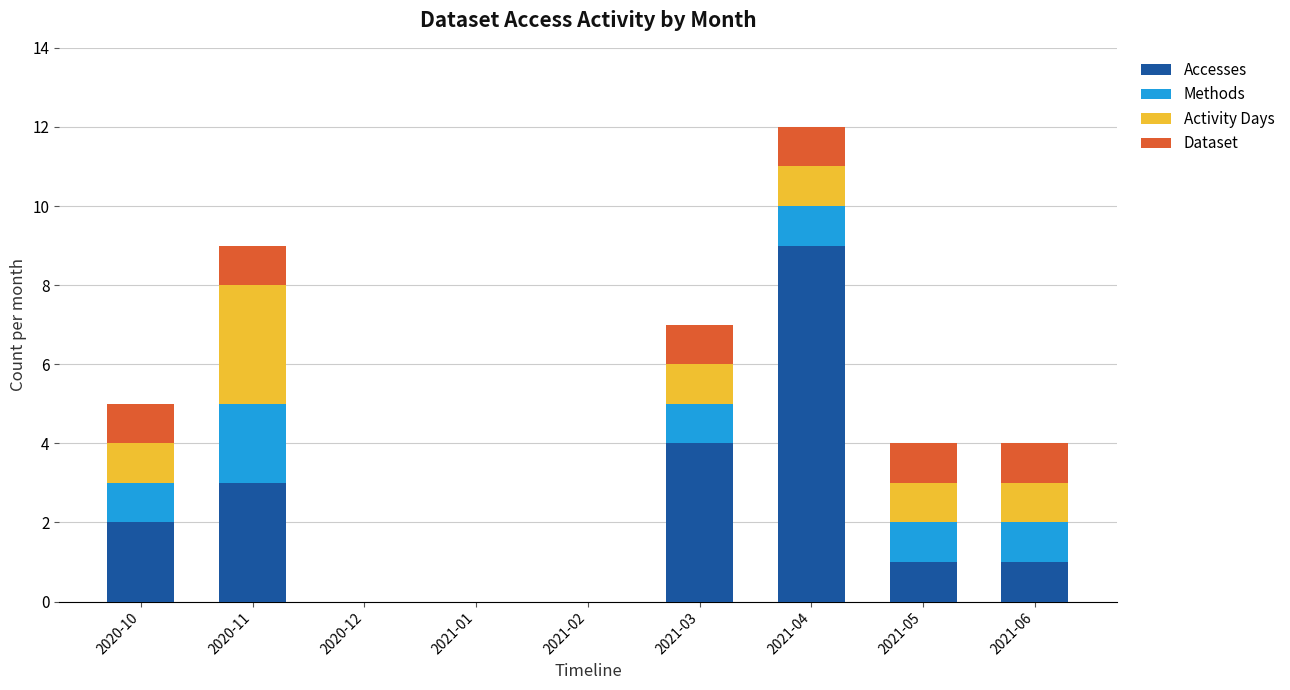

At which category is the sum across all series the highest?

2021-04